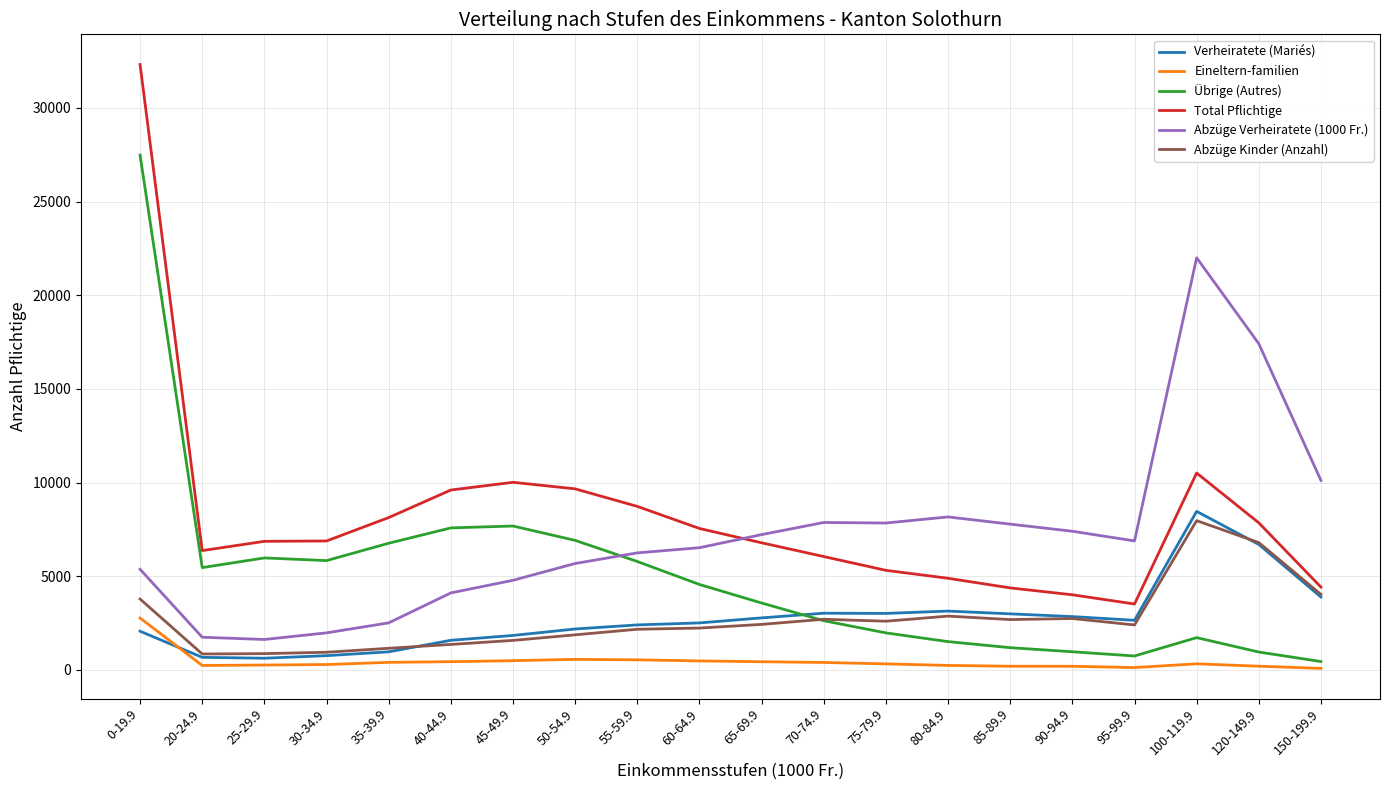

What is the difference between the maximum and minimum values in the Abzüge Verheiratete (1000 Fr.) series?

20376.2